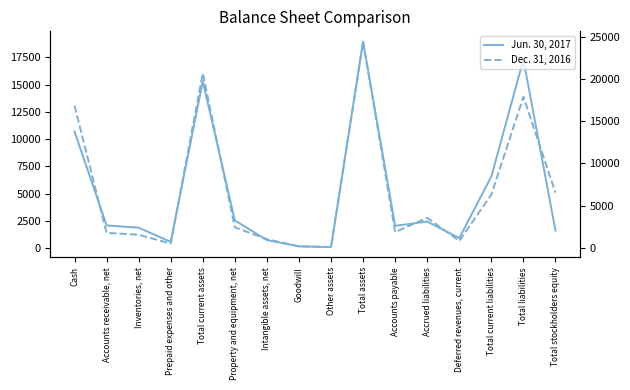

Reading left to right, what are all the values shown in this chart?

Jun. 30, 2017: 10701	2107	1896	597	15301	2562	762	189	118	18932	2068	2458	948	6587	17304	1628
Dec. 31, 2016: 16846	1780	1556	502	20684	2435	1026	189	91	24425	1879	3556	825	6314	17894	6531